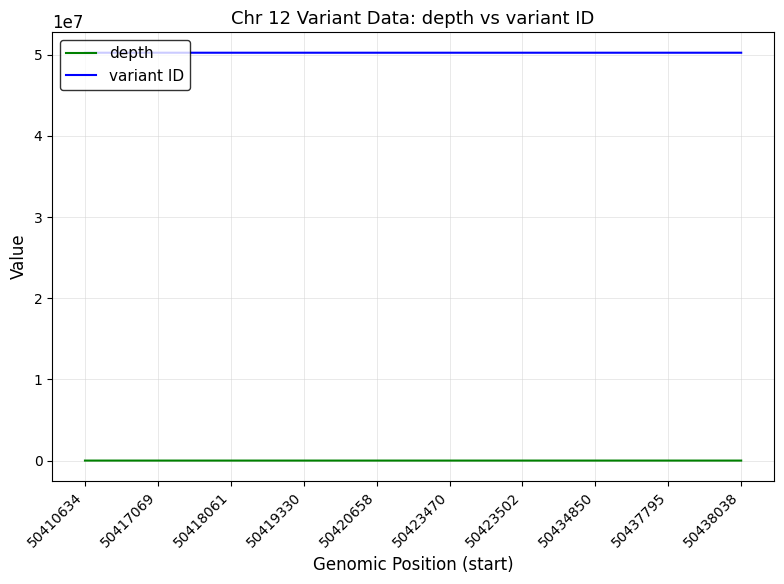

List the series in order of their overall mean, lowest first.

depth, variant ID